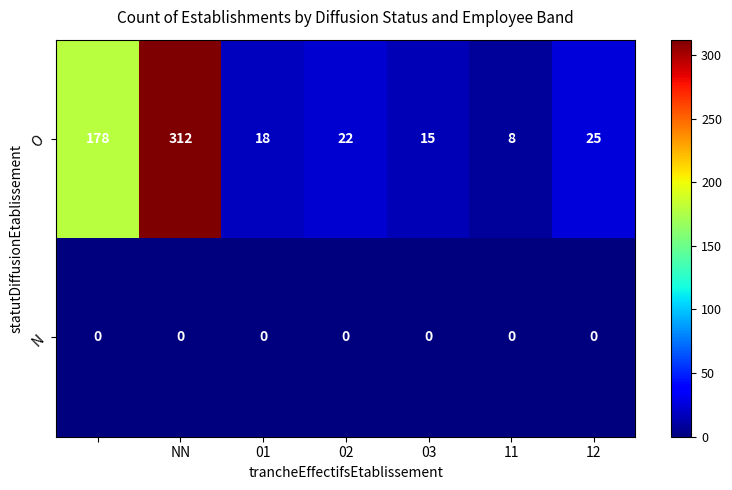

Rank the series by their maximum value, from highest to lowest.

O, N